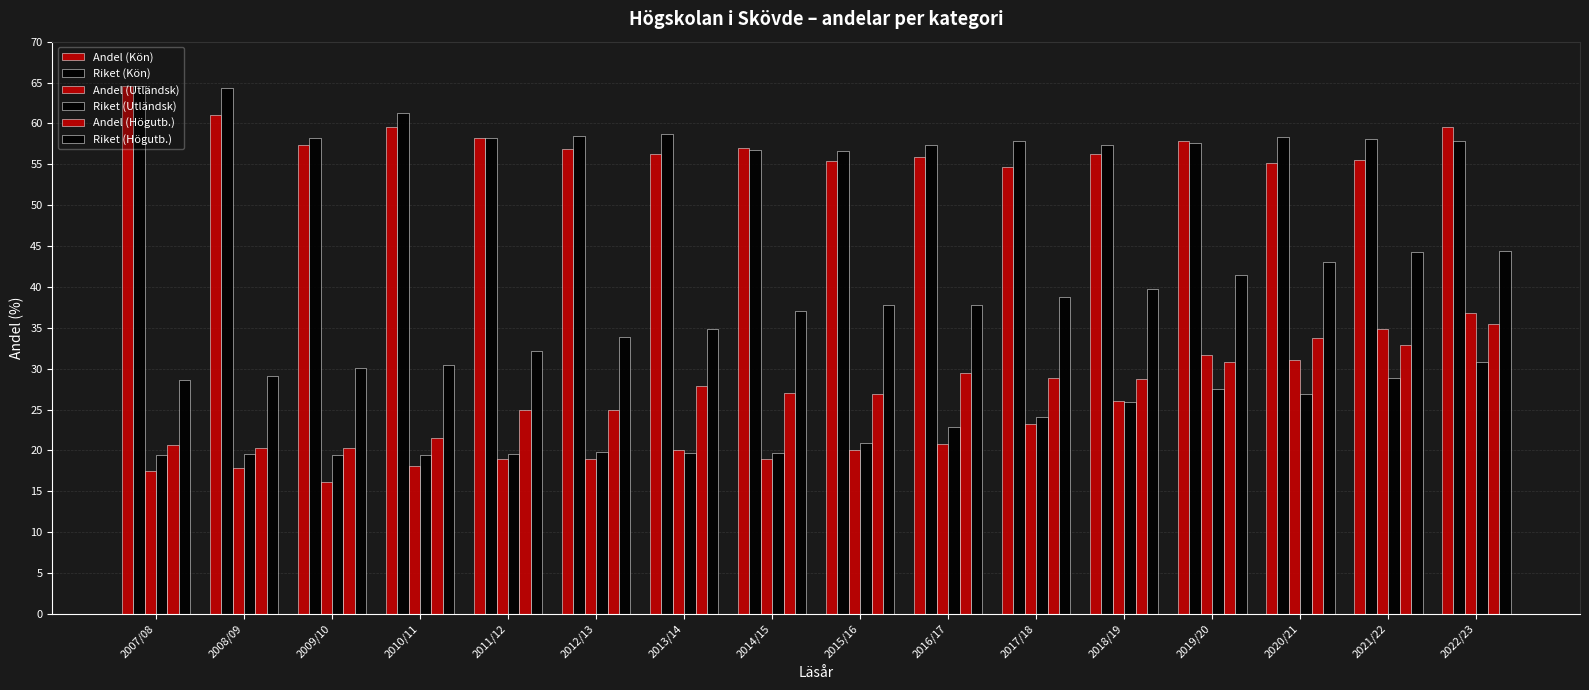

At which category is the sum across all series the highest?

2022/23